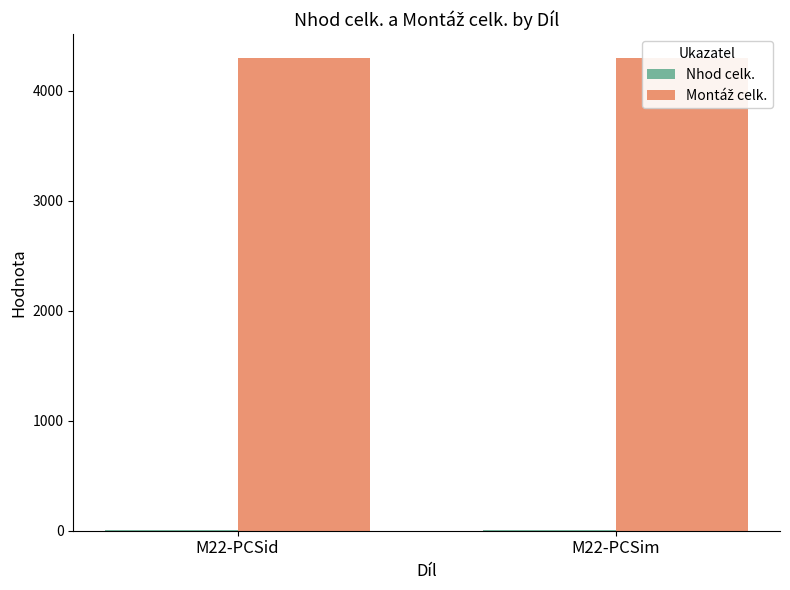

What is the smallest value displayed?

8.5